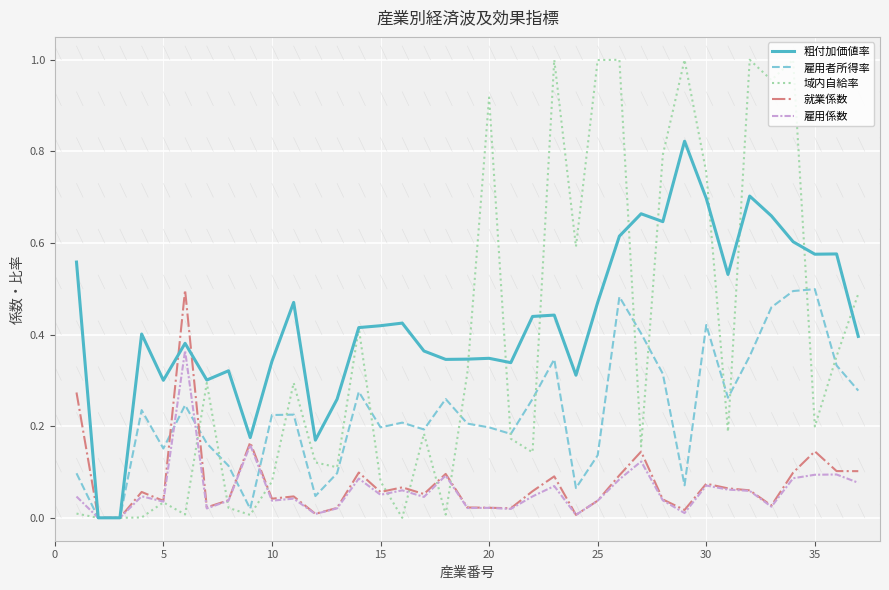

Which series has the largest range (max minus min)?

域内自給率